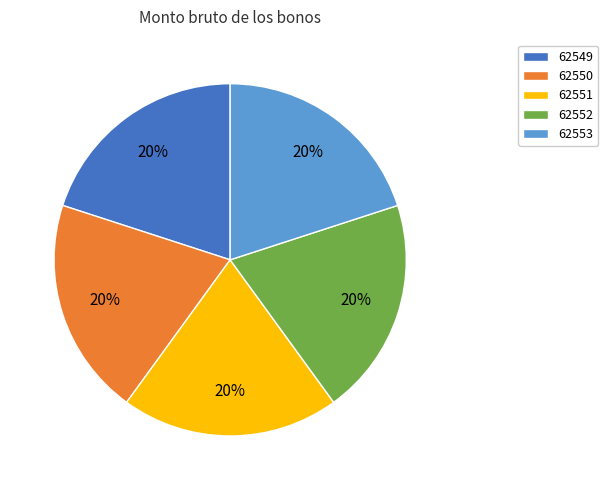

To the nearest percent, what portion does 62552 represent?

20%